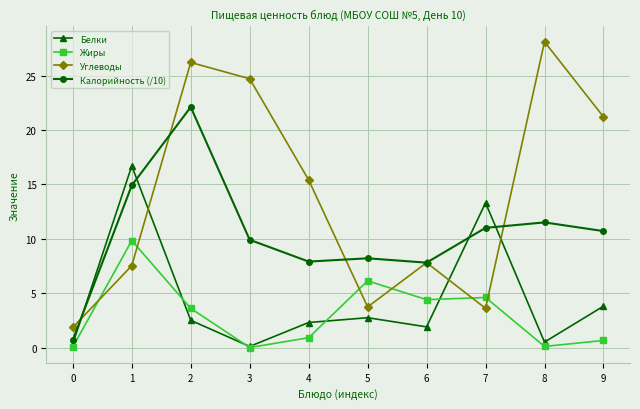

What are all the series names shown in the legend?

Белки, Жиры, Углеводы, Калорийность (/10)